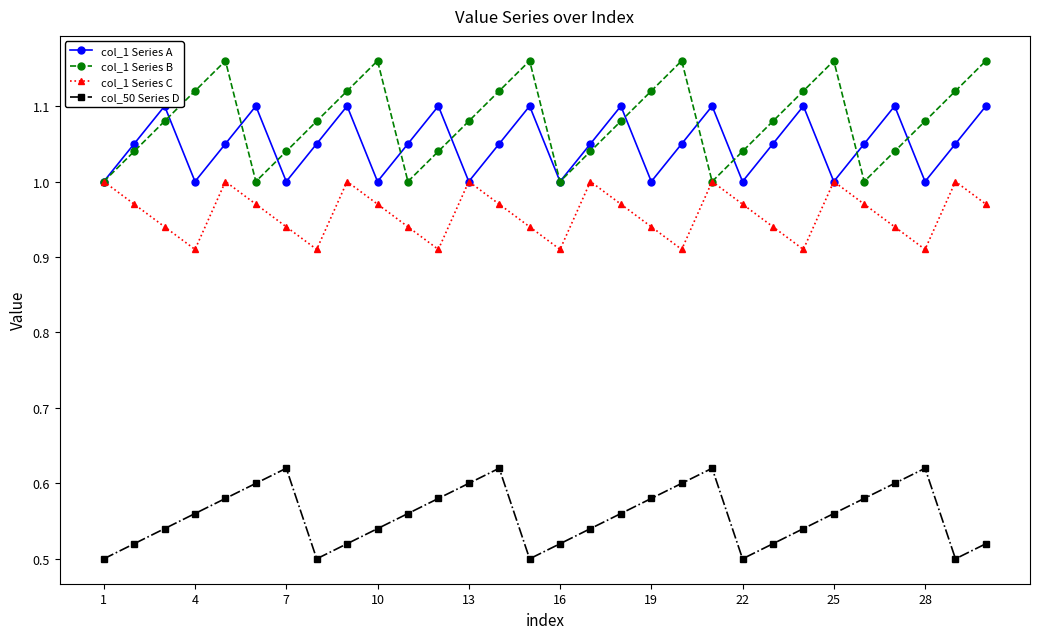

Reading left to right, what are all the values shown in this chart?

col_1 Series A: 1.0	1.1	1.1	1.0	1.1	1.1	1.0	1.1	1.1	1.0	1.1	1.1	1.0	1.1	1.1	1.0	1.1	1.1	1.0	1.1	1.1	1.0	1.1	1.1	1.0	1.1	1.1	1.0	1.1	1.1
col_1 Series B: 1.0	1.0	1.1	1.1	1.2	1.0	1.0	1.1	1.1	1.2	1.0	1.0	1.1	1.1	1.2	1.0	1.0	1.1	1.1	1.2	1.0	1.0	1.1	1.1	1.2	1.0	1.0	1.1	1.1	1.2
col_1 Series C: 1.0	1.0	0.9	0.9	1.0	1.0	0.9	0.9	1.0	1.0	0.9	0.9	1.0	1.0	0.9	0.9	1.0	1.0	0.9	0.9	1.0	1.0	0.9	0.9	1.0	1.0	0.9	0.9	1.0	1.0
col_50 Series D: 0.5	0.5	0.5	0.6	0.6	0.6	0.6	0.5	0.5	0.5	0.6	0.6	0.6	0.6	0.5	0.5	0.5	0.6	0.6	0.6	0.6	0.5	0.5	0.5	0.6	0.6	0.6	0.6	0.5	0.5